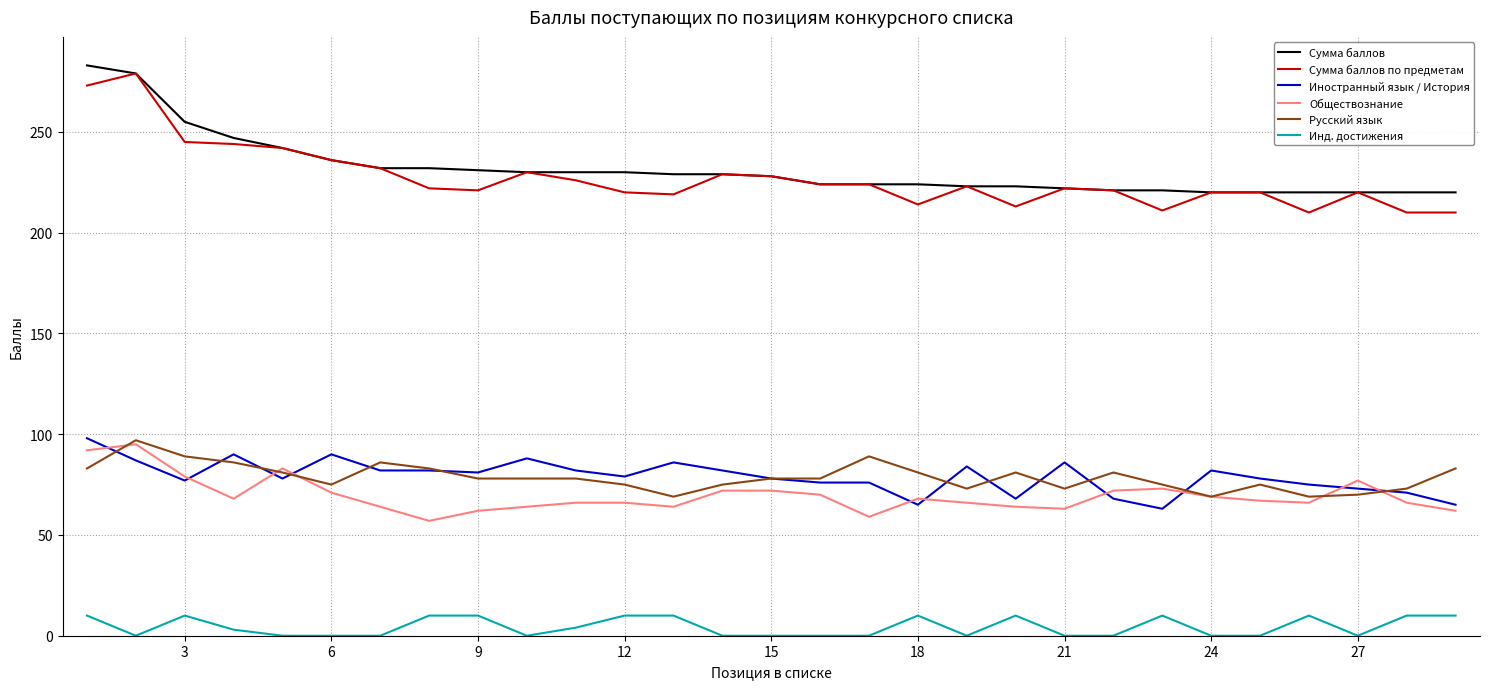

What is the highest value of the Сумма баллов по предметам series?

279